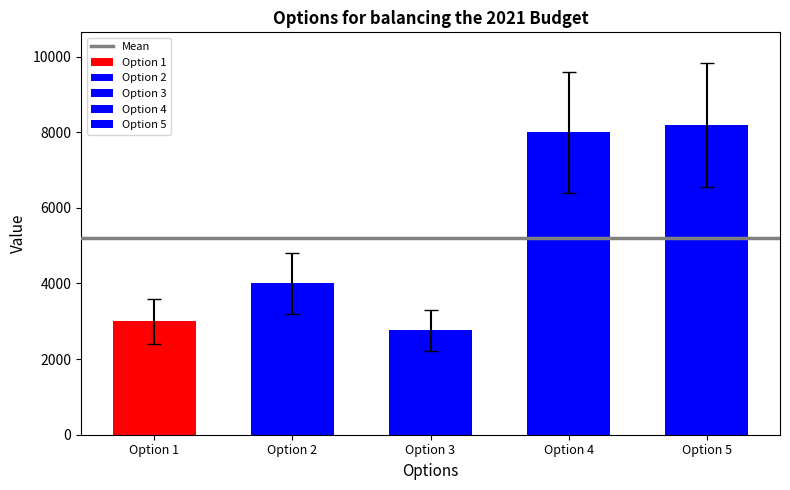

List the labels in order of value, smallest first.

3) Eliminate Flutist, 1) Reduce Holman Benevolence, 2) Reduce Youth, 4) Eliminate Choir Director, 5) Take from PPP Loan